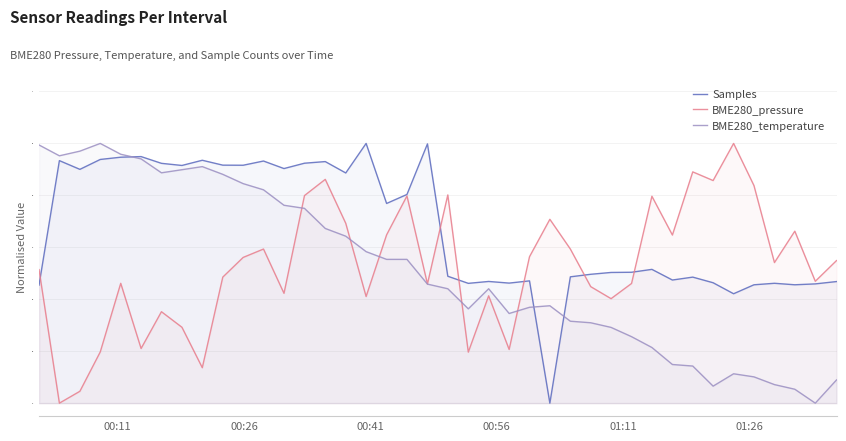

Which series has the largest total across all categories?

Samples